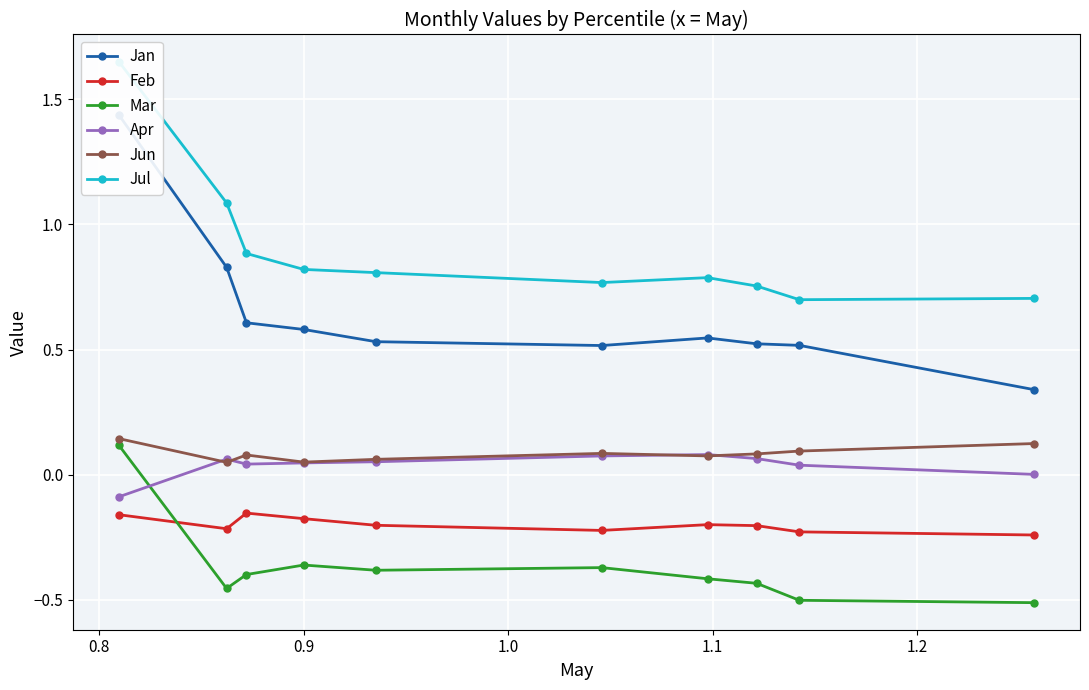

True or false: Jun has more than 0 points higher than both neighbors.

True